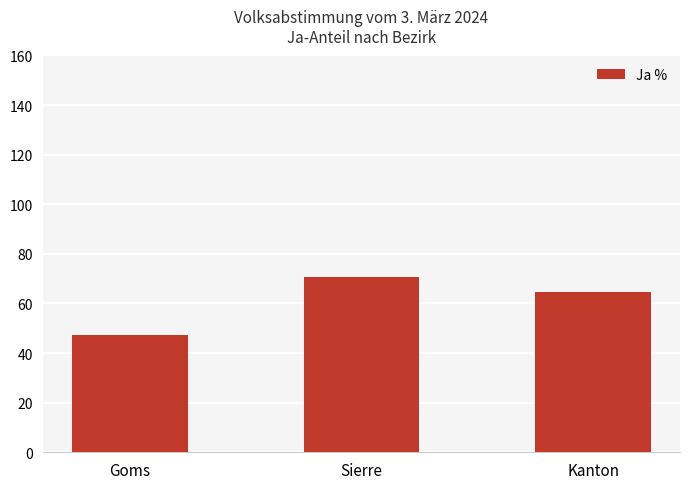

Are the bars grouped side by side (vs. stacked)?

No